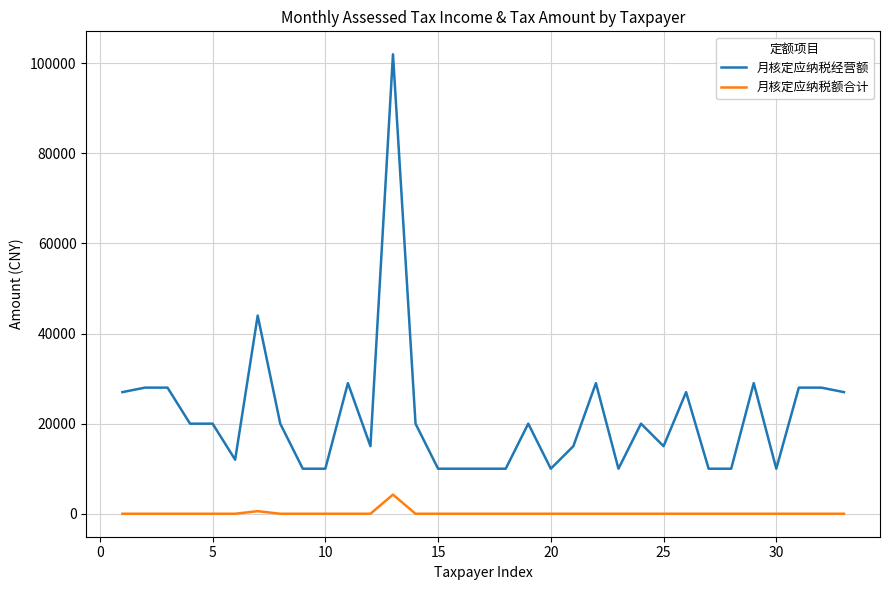

Rank the series by their average value, from lowest to highest.

月核定应纳税额合计, 月核定应纳税经营额